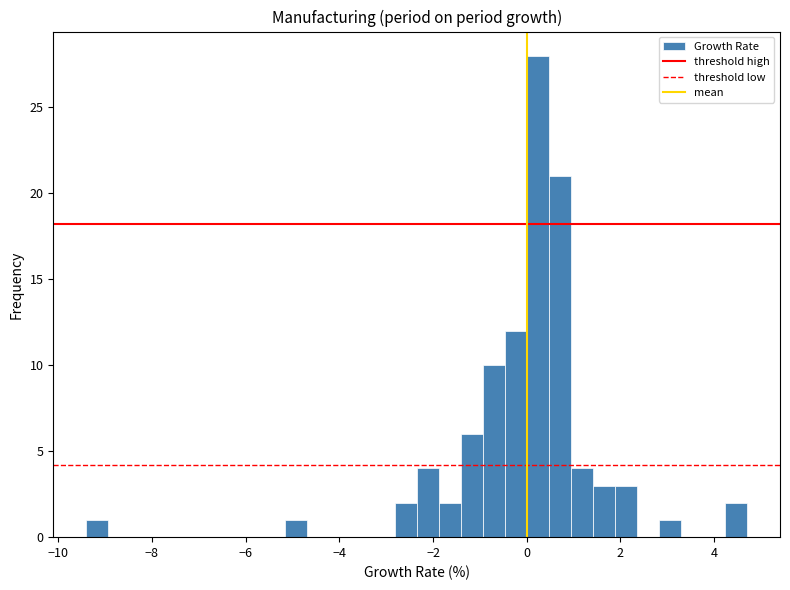

Read against the x-axis, roughly where is the centre of the tallest bar?

0.2